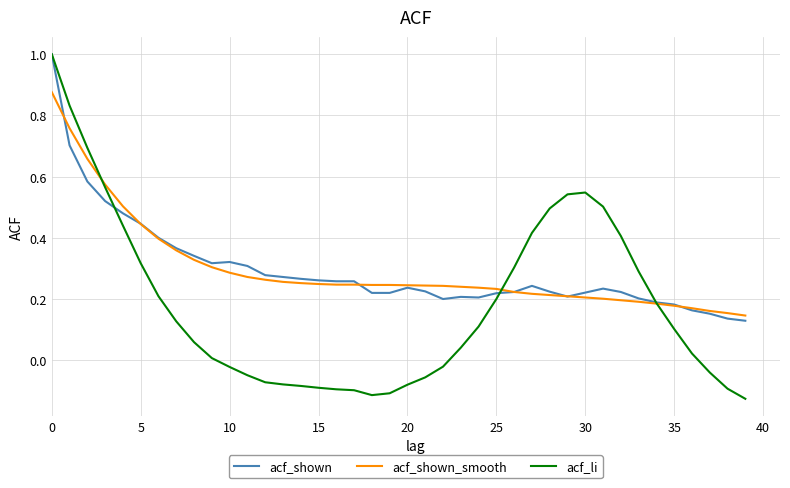

Which series has the largest range (max minus min)?

acf_li